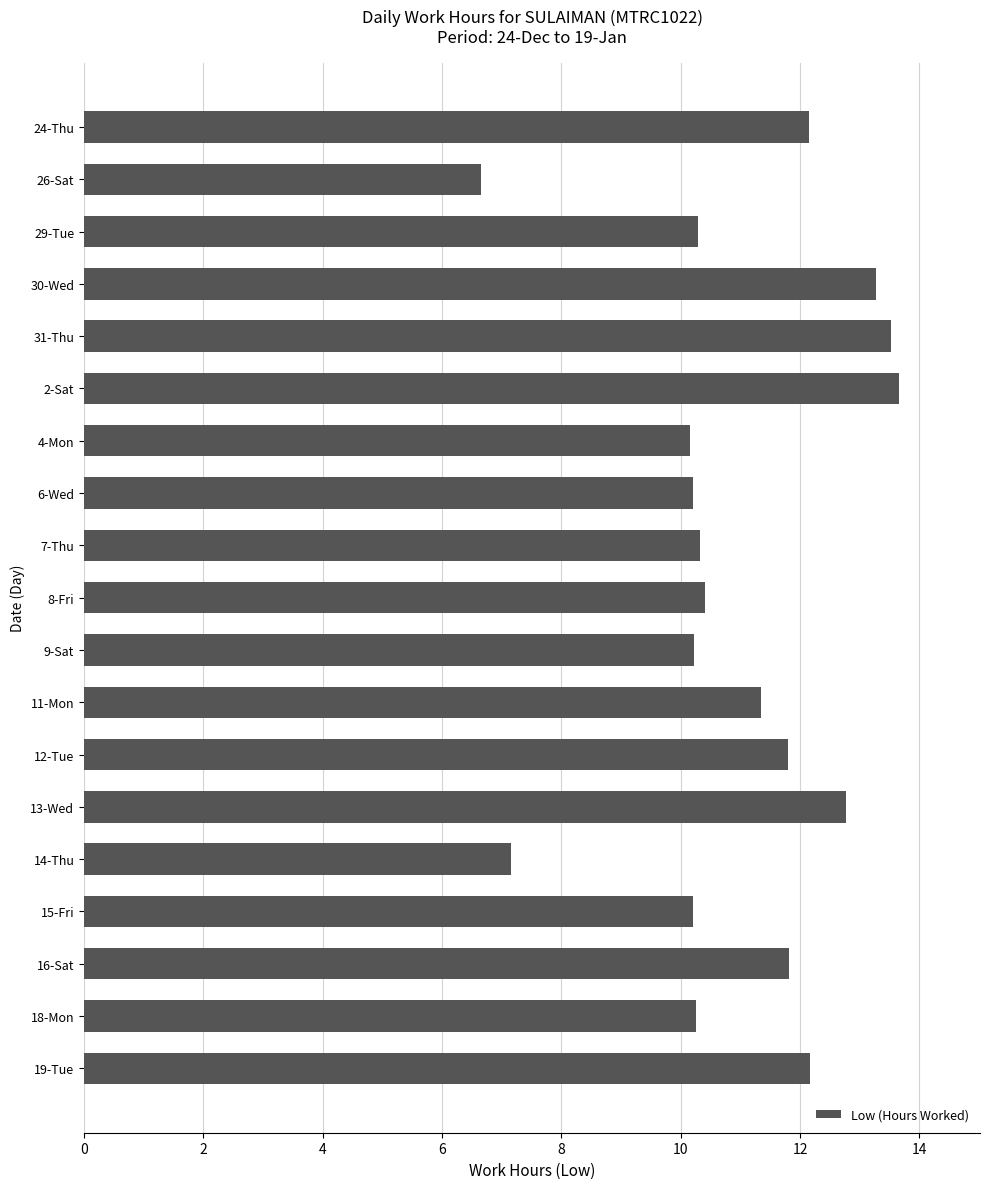

What is the smallest value displayed?

6.7